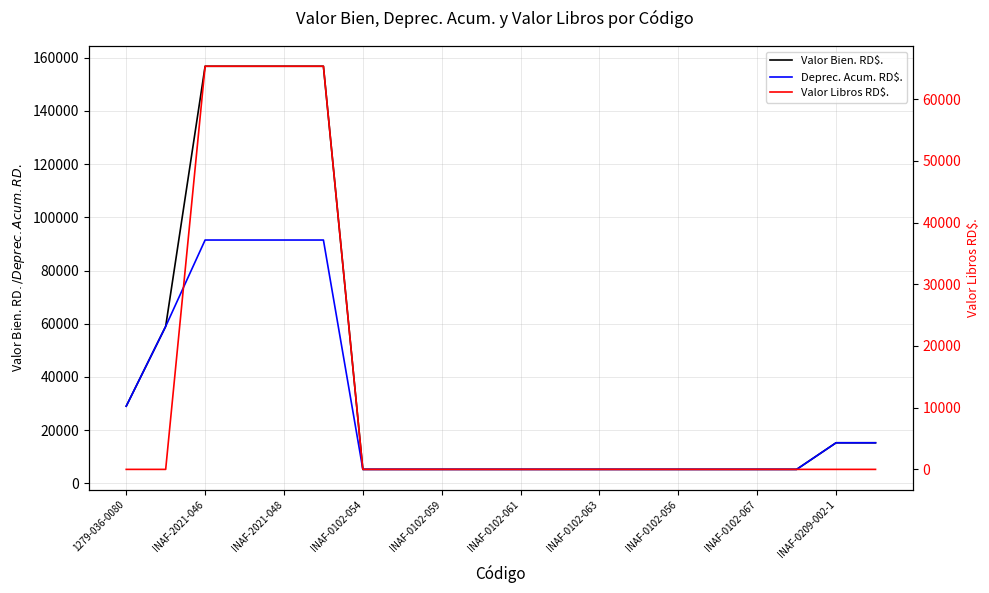

True or false: Valor Libros RD$. and Deprec. Acum. RD$. intersect in this chart.

False